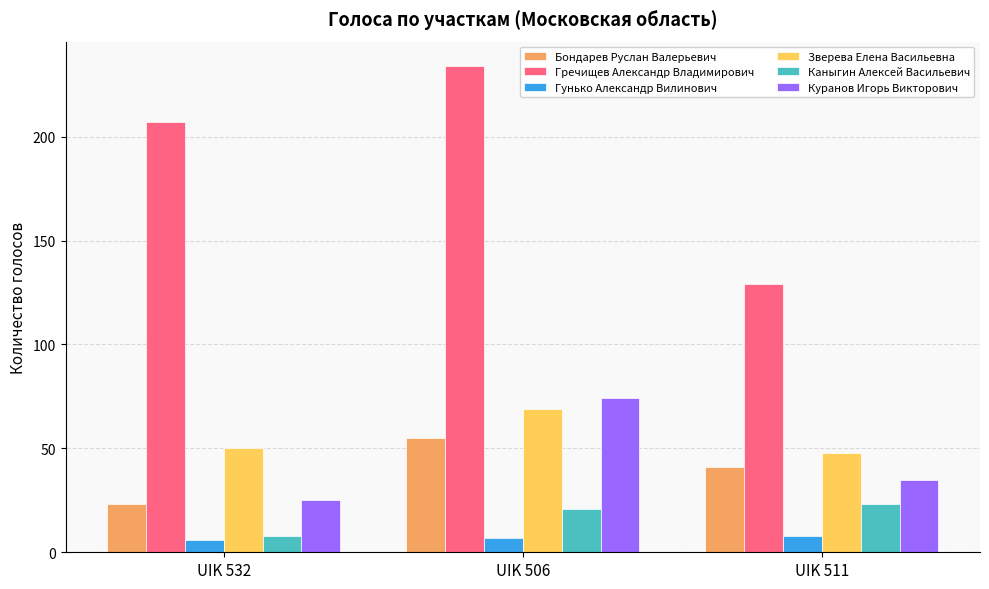

Reading left to right, list all the values displayed in this chart.

Бондарев Руслан Валерьевич: UIK 532=23	UIK 506=55	UIK 511=41
Гречищев Александр Владимирович: UIK 532=207	UIK 506=234	UIK 511=129
Гунько Александр Вилинович: UIK 532=6	UIK 506=7	UIK 511=8
Зверева Елена Васильевна: UIK 532=50	UIK 506=69	UIK 511=48
Каныгин Алексей Васильевич: UIK 532=8	UIK 506=21	UIK 511=23
Куранов Игорь Викторович: UIK 532=25	UIK 506=74	UIK 511=35